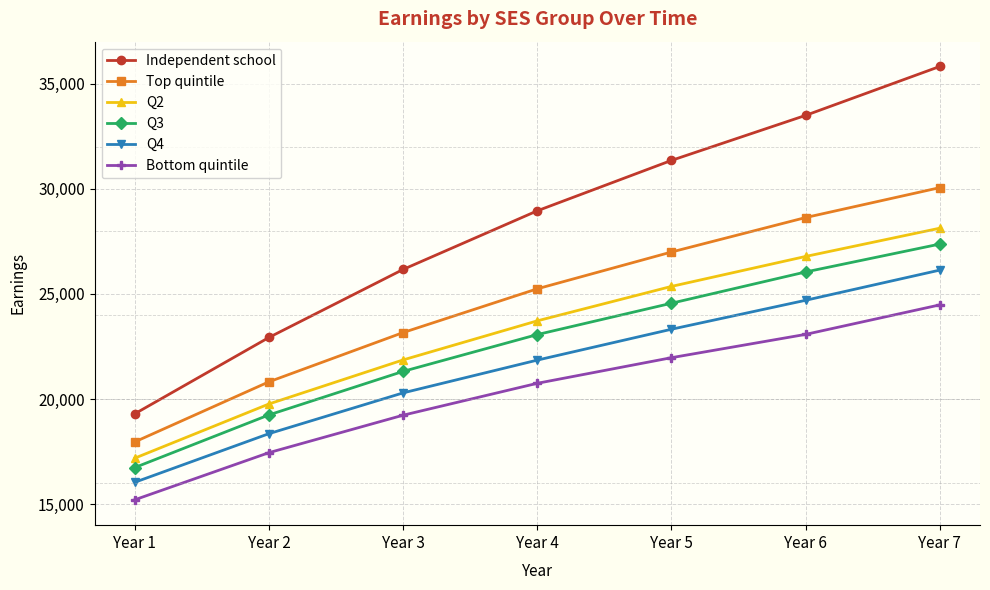

What is the average value of the Q3 series?

22620.6